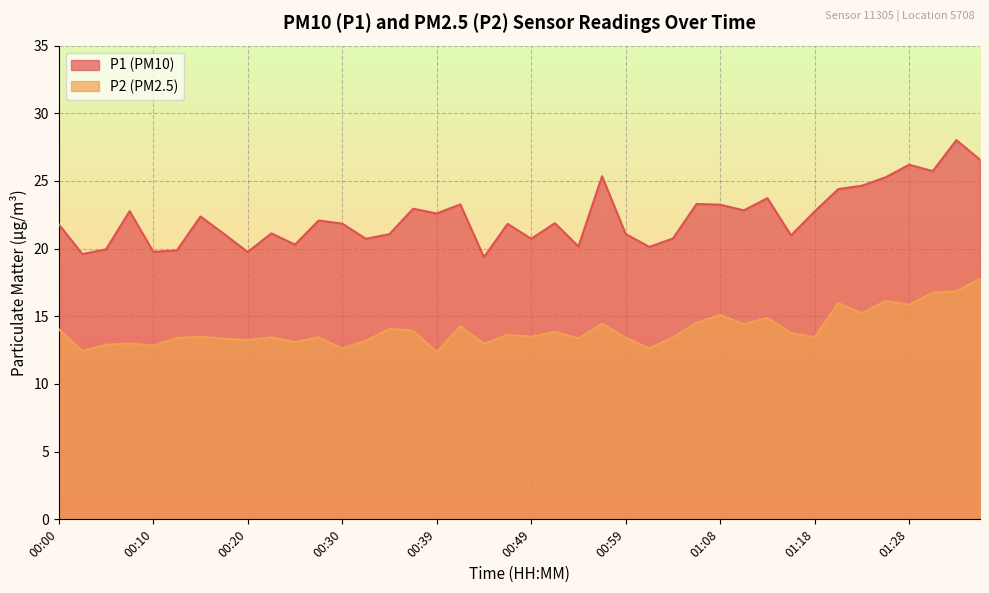

Reading left to right, extract all data points from this chart.

P1: 21.8	19.6	19.9	22.8	19.8	19.9	22.4	21.1	19.8	21.1	20.3	22.1	21.9	20.7	21.1	22.9	22.6	23.3	19.4	21.8	20.7	21.9	20.2	25.4	21.1	20.1	20.8	23.3	23.2	22.8	23.7	21.0	22.8	24.4	24.6	25.3	26.2	25.7	28.0	26.6
P2: 14.1	12.4	12.9	13.0	12.8	13.4	13.5	13.3	13.2	13.4	13.1	13.4	12.6	13.2	14.1	13.9	12.4	14.3	13.0	13.6	13.5	13.8	13.4	14.4	13.4	12.6	13.4	14.5	15.1	14.4	14.9	13.8	13.4	16.0	15.2	16.1	15.8	16.8	16.9	17.8